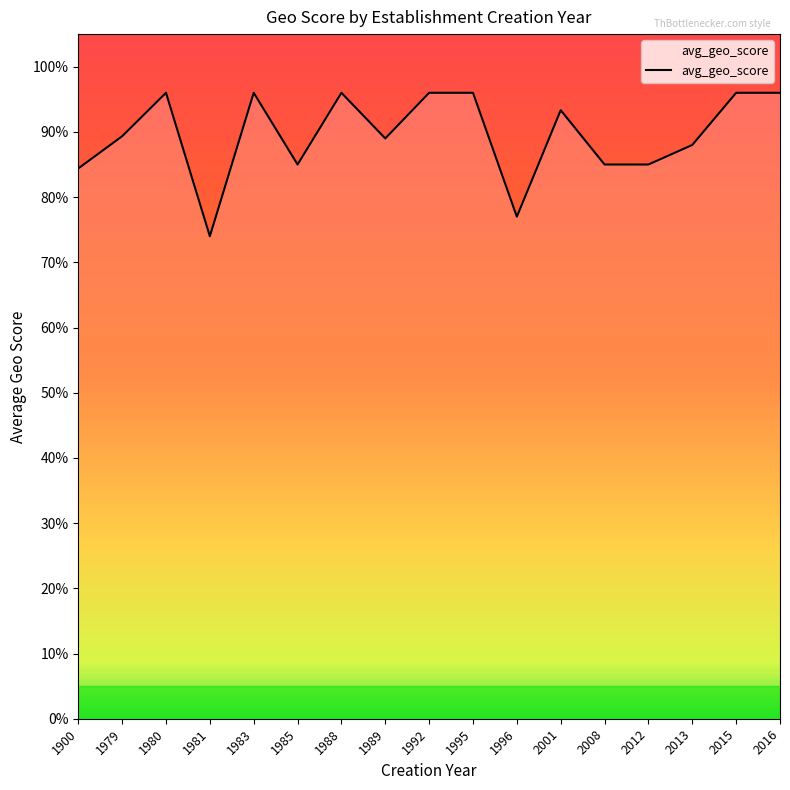

What is the change in value from 1900 to 1981?

-0.1